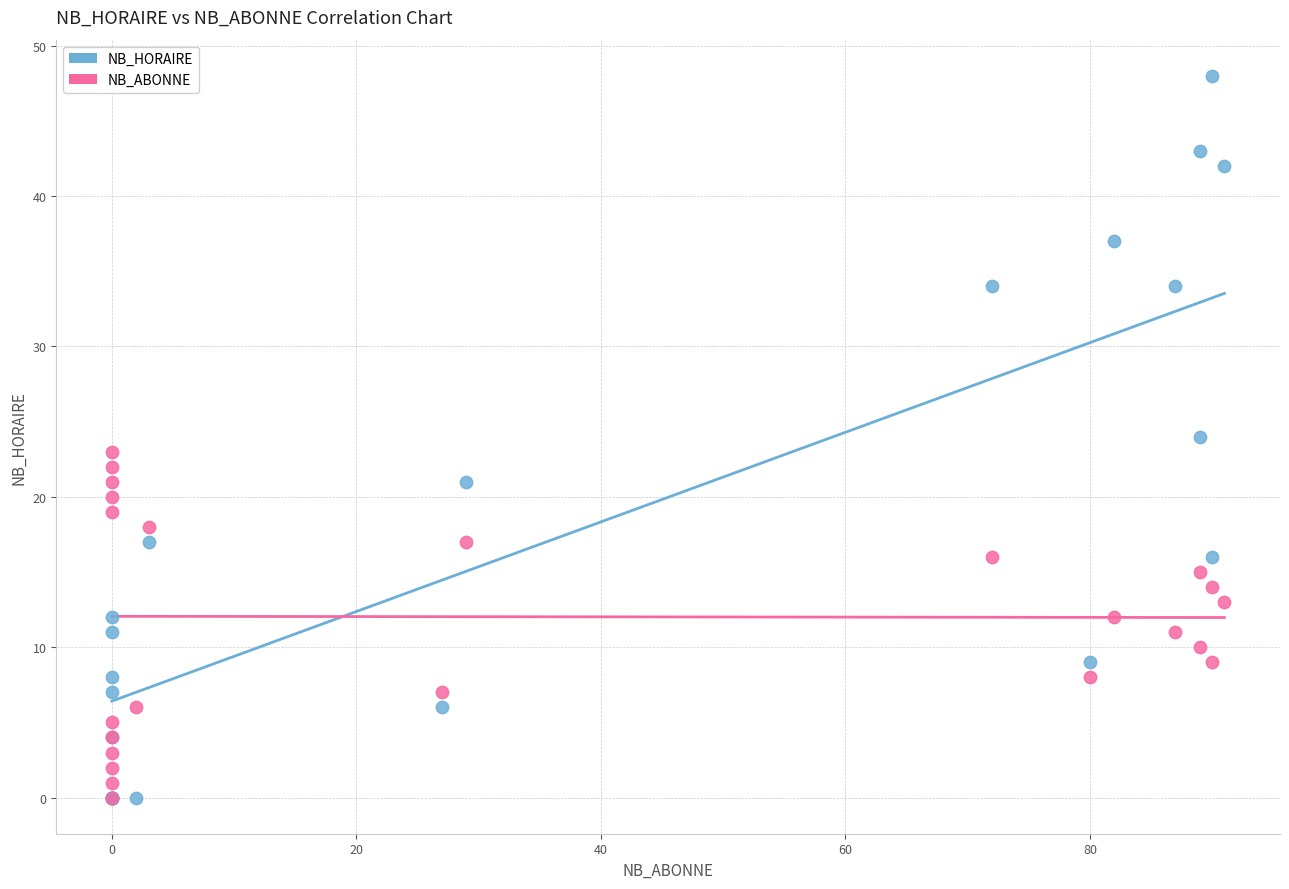

What are all the series names shown in the legend?

NB_HORAIRE, NB_ABONNE